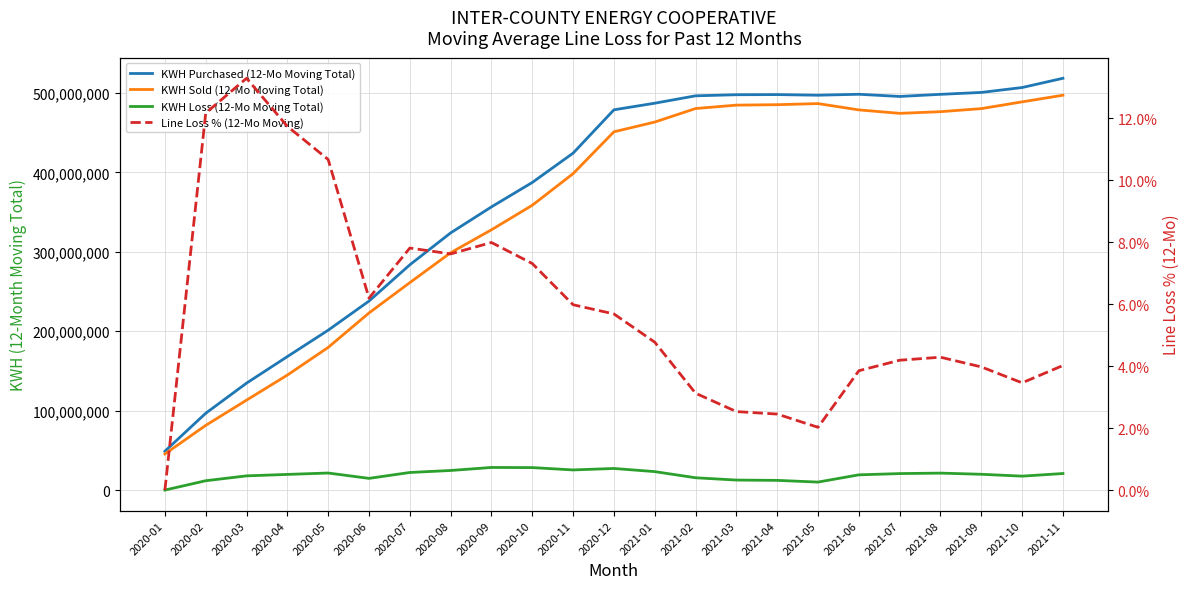

Reading left to right, transcribe all the data shown in this chart.

KWH Purchased (12-Mo Moving Total): 48891916.0	96719189.0	134640359.0	168074606.0	201295430.0	237974184.0	283619176.0	323823846.0	356549167.0	387313797.0	424212631.0	478780419.0	487082873.0	496387135.0	497765812.0	497933197.0	497153872.0	498339894.0	495579653.0	498263549.0	500659135.0	506827624.0	518474771.0
KWH Sold (12-Mo Moving Total): 45435909.0	81461021.0	113223556.0	144783339.0	179628155.0	222990897.0	261185334.0	298825385.0	327708177.0	358608049.0	398403685.0	451085617.0	463350207.0	480387010.0	484668357.0	485231725.0	486594017.0	478666199.0	474322880.0	476413035.0	480268276.0	488789423.0	497140493.0
KWH Loss (12-Mo Moving Total): 0.0	11760074.0	17882339.0	19718591.0	21461269.0	14731472.0	22139661.0	24665318.0	28470190.0	28298378.0	25356758.0	27198089.0	23235545.0	15501841.0	12600830.0	12205117.0	10063857.0	19178688.0	20755728.0	21350489.0	19888063.0	17531680.0	20830975.0
Line Loss % (12-Mo Moving): 0.0	0.1	0.1	0.1	0.1	0.1	0.1	0.1	0.1	0.1	0.1	0.1	0.0	0.0	0.0	0.0	0.0	0.0	0.0	0.0	0.0	0.0	0.0